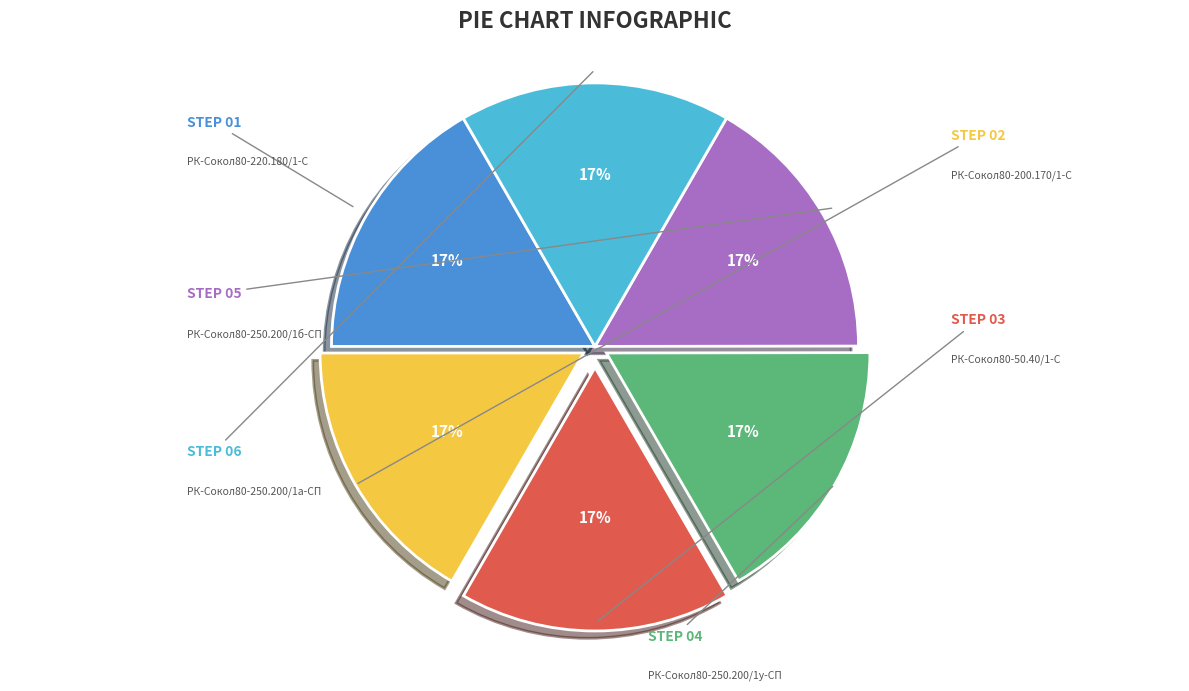

Rank the categories by value from highest to lowest.

РК-Сокол80-50.40/1-С, РК-Сокол80-200.170/1-С, РК-Сокол80-220.180/1-С, РК-Сокол80-250.200/1у-СП, РК-Сокол80-250.200/1б-СП, РК-Сокол80-250.200/1а-СП